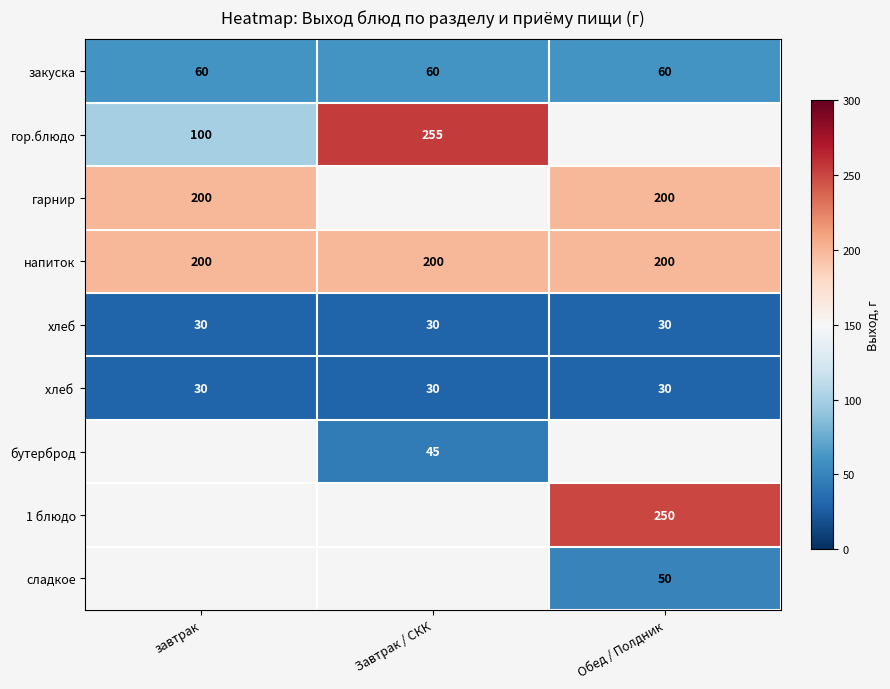

What is the difference between the гор.блюдо values at завтрак and Завтрак / СКК?

155